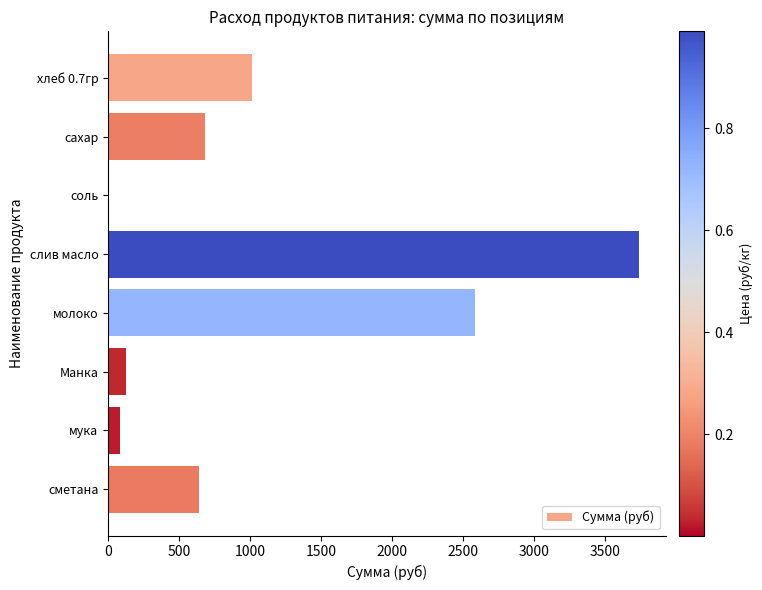

Count the number of values greater than 683.

4